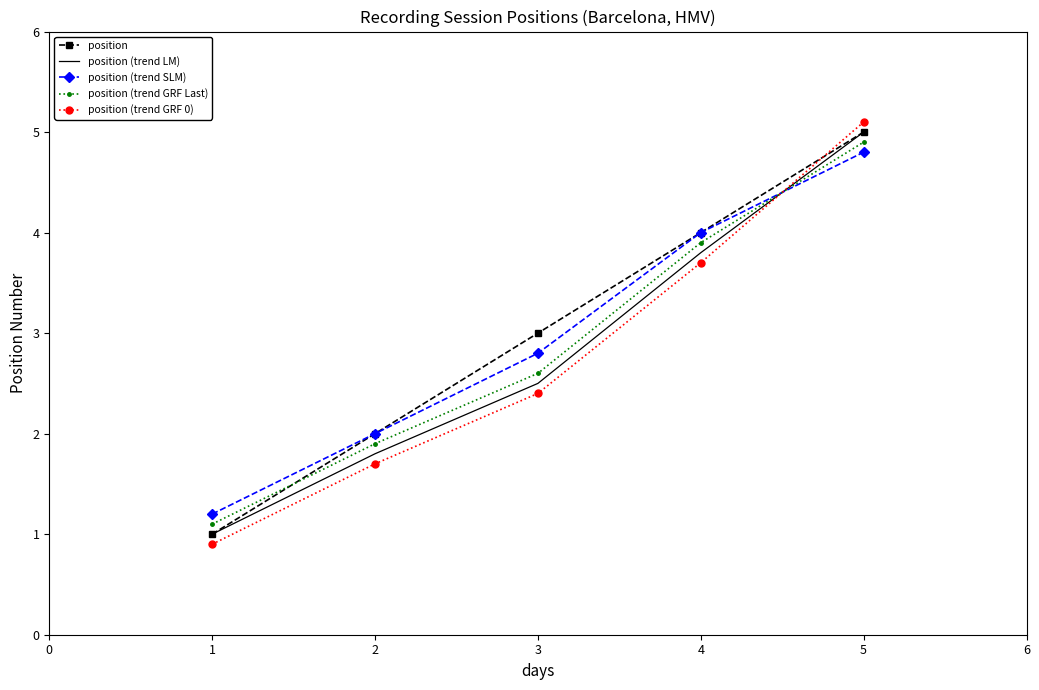

What is the sum of the position (trend LM) values at 4 and 3?

6.3